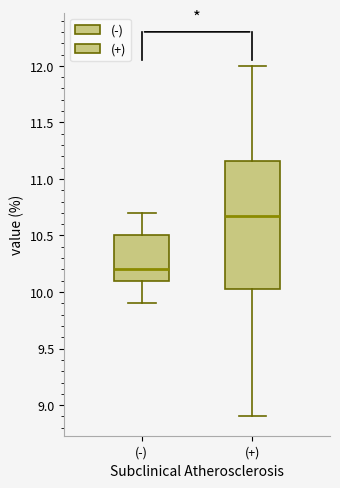

Reading left to right, read every box against the y-axis: the position of its median line, the range the box covers, and the ends of its whiskers. The values are not printed on the chart, so give them approximately, as read against the axis.

(-): median 10.20, box 10.10 to 10.50, whiskers 9.90 to 10.70
(+): median 10.70, box 10.05 to 11.15, whiskers 8.90 to 12.00